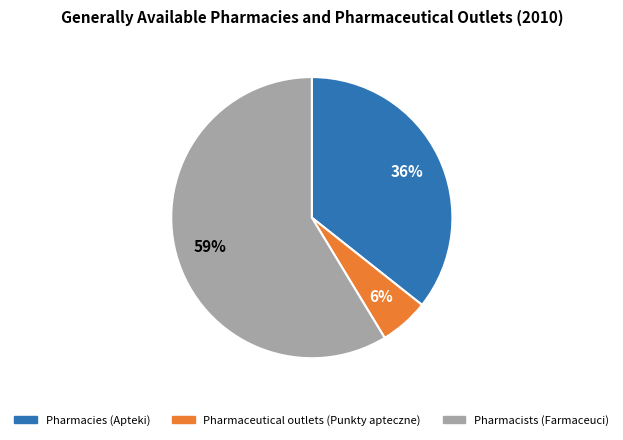

Which category has the smallest portion of the pie?

Pharmaceutical outlets (Punkty apteczne)